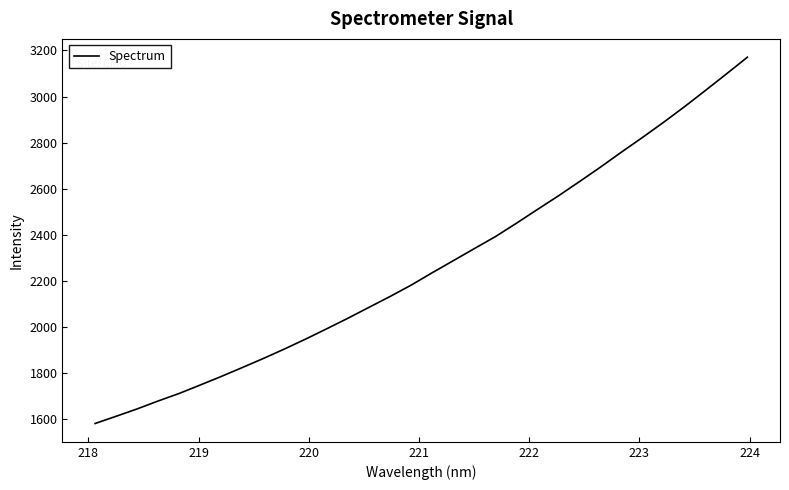

What is the smallest value displayed?

1581.7